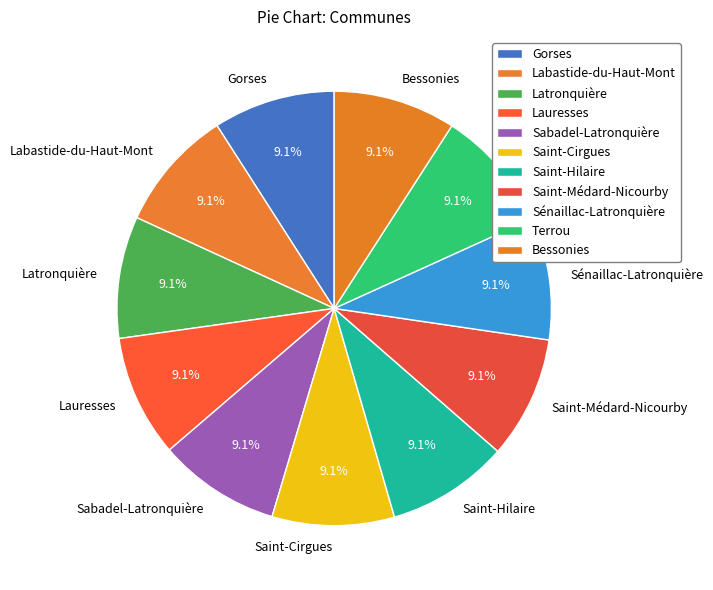

What percentage is the Saint-Médard-Nicourby slice, to the nearest percent?

9%